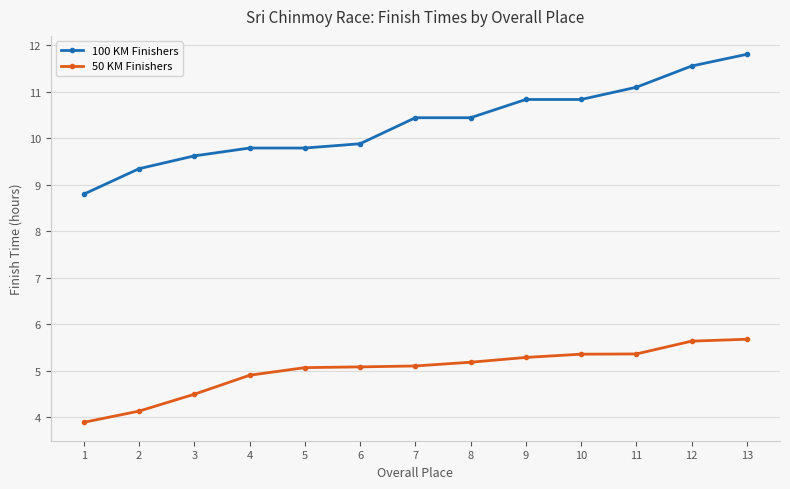

Reading left to right, transcribe all the data shown in this chart.

100 KM Finishers: 1=8.8	2=9.3	3=9.6	4=9.8	5=9.8	6=9.9	7=10.4	8=10.4	9=10.8	10=10.8	11=11.1	12=11.5	13=11.8
50 KM Finishers: 1=3.9	2=4.1	3=4.5	4=4.9	5=5.1	6=5.1	7=5.1	8=5.2	9=5.3	10=5.4	11=5.4	12=5.6	13=5.7